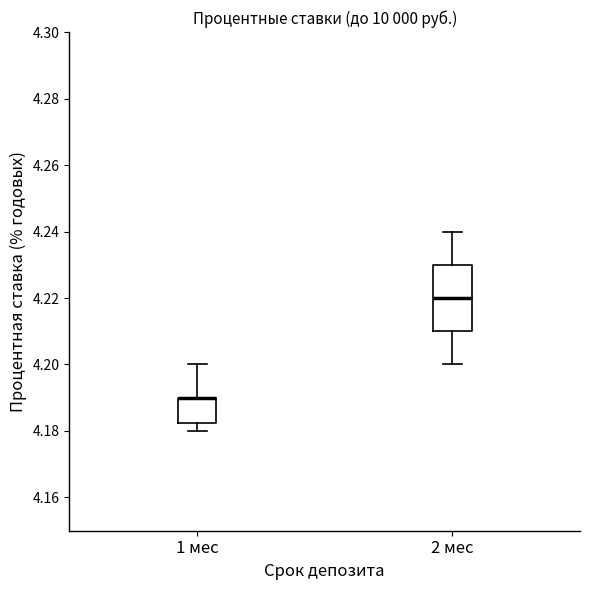

Reading left to right, read every box against the y-axis: the position of its median line, the range the box covers, and the ends of its whiskers. The values are not printed on the chart, so give them approximately, as read against the axis.

1 мес: median 4.190 (drawn on the box's upper edge), box 4.182 to 4.190, whiskers 4.180 to 4.200
2 мес: median 4.220, box 4.210 to 4.230, whiskers 4.200 to 4.240